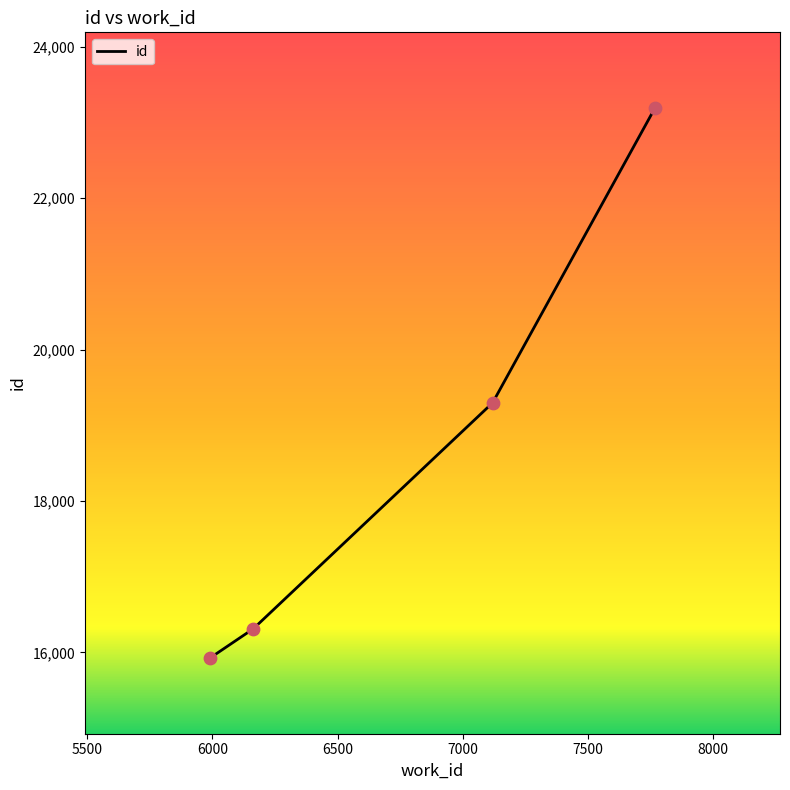

What is the average value?

18681